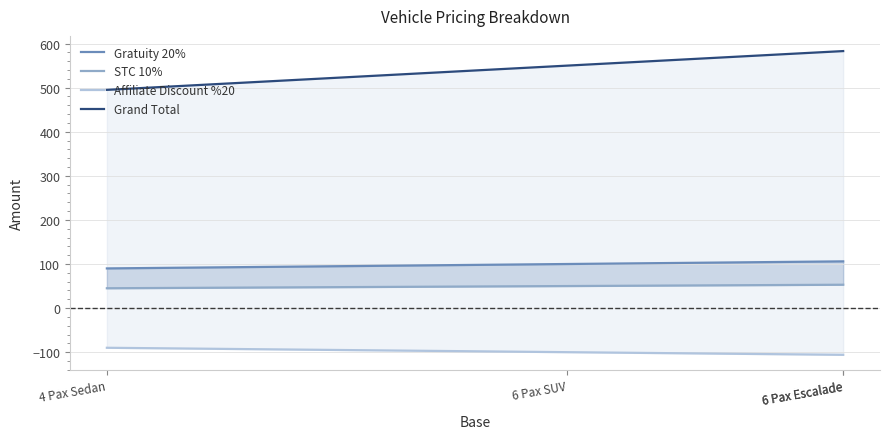

What is the difference between the highest and lowest values at 4 Pax Sedan?

585